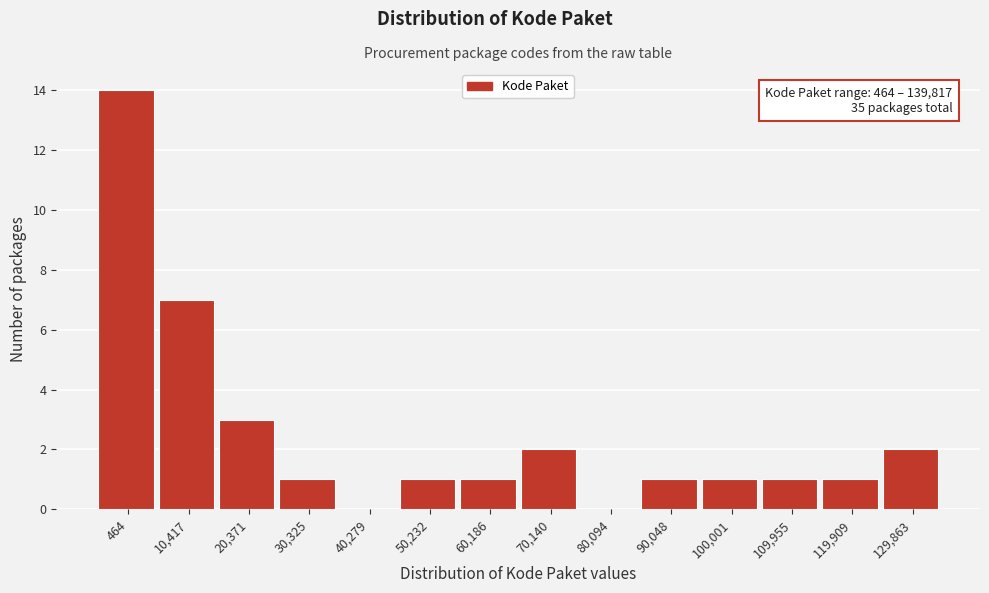

Reading left to right, transcribe all the data shown in this chart.

464=14	10,417=7	20,371=3	30,325=1	40,279=0	50,232=1	60,186=1	70,140=2	80,094=0	90,048=1	100,001=1	109,955=1	119,909=1	129,863=2